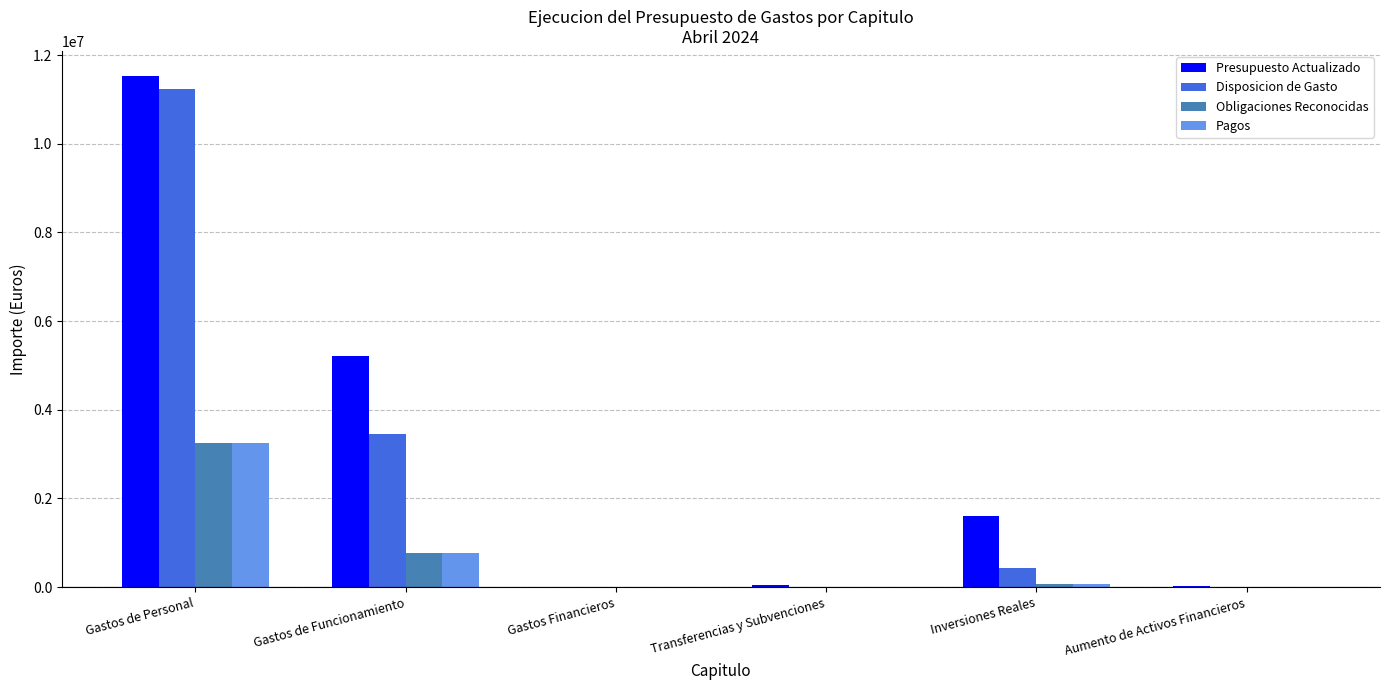

How many values in the Pagos series exceed 73705?

3